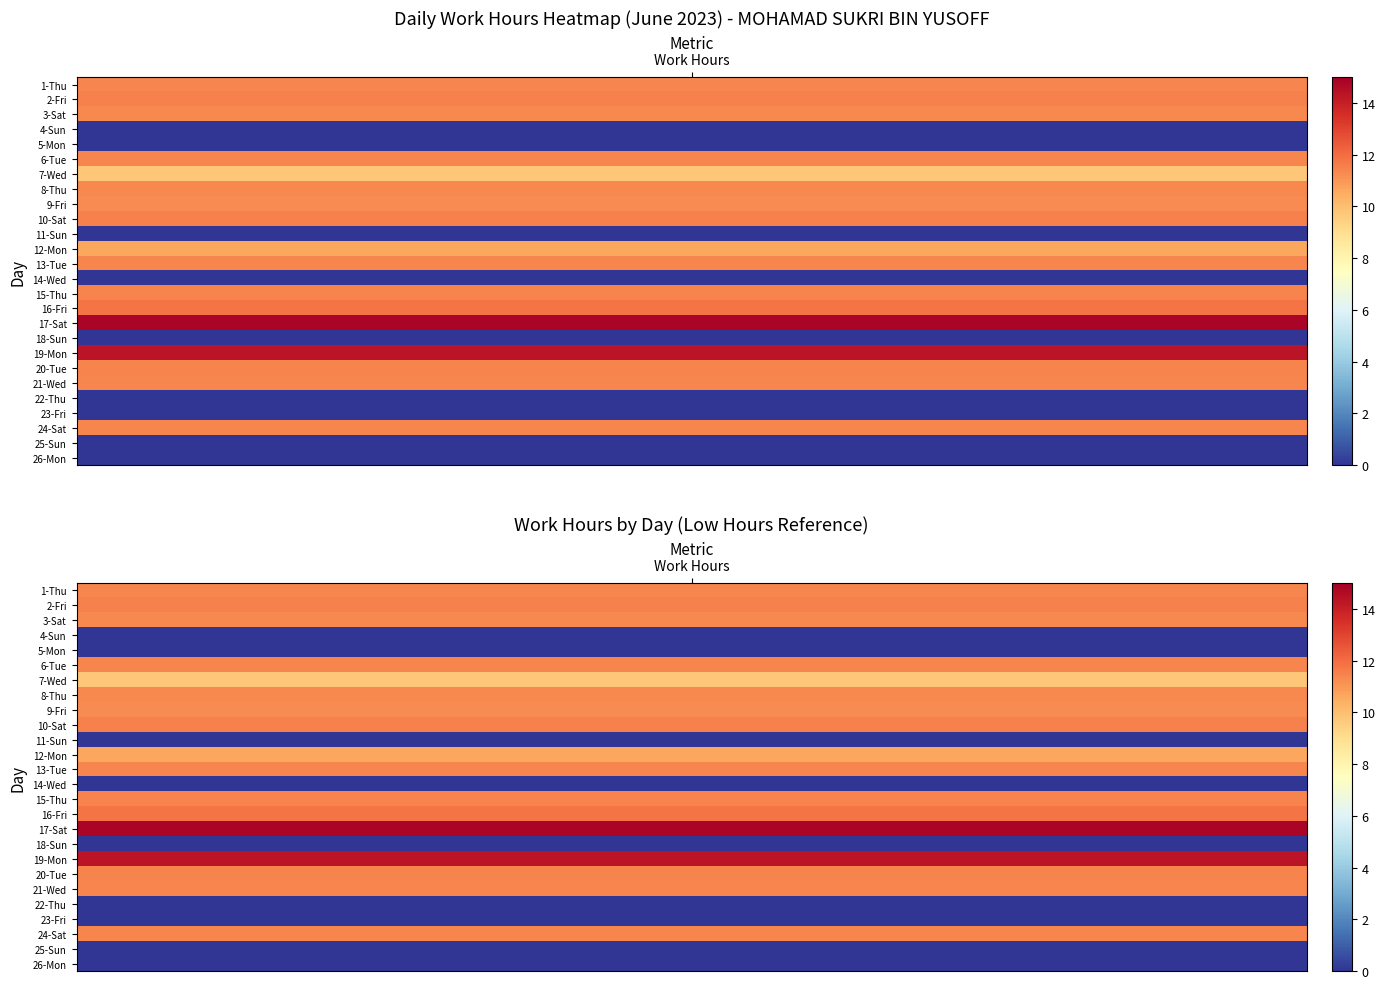

How many data points in 1 are above 11?

15